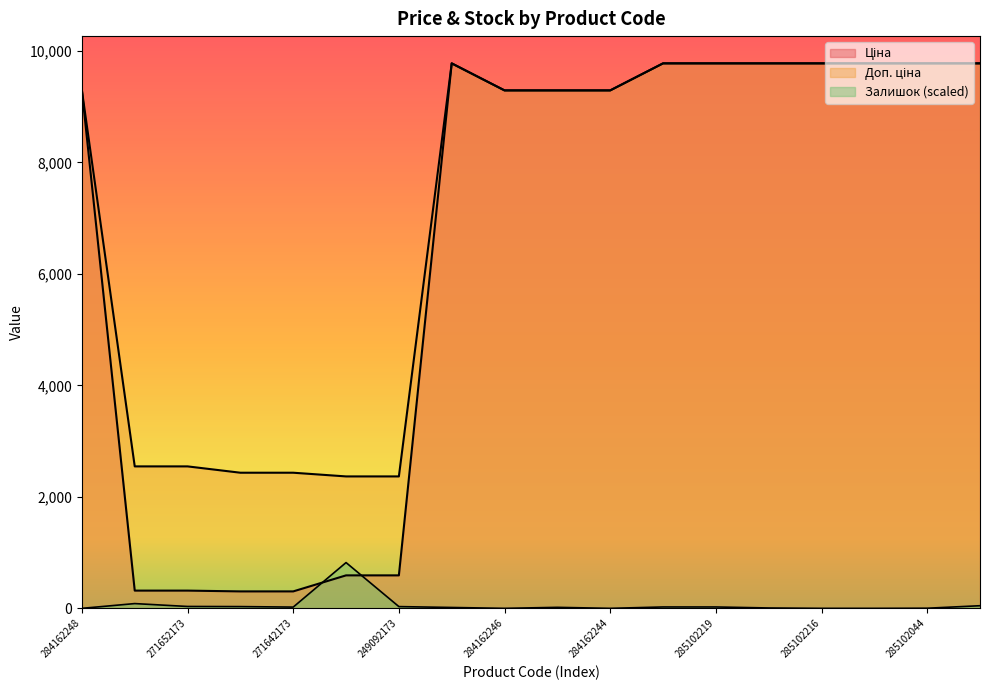

What is the maximum value for Доп. ціна?

9775.5